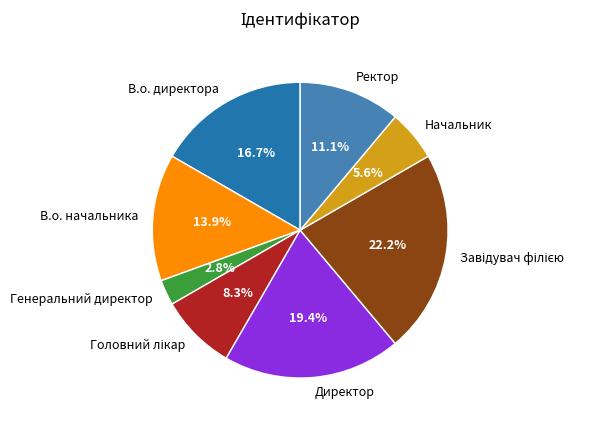

To the nearest percent, what percentage of the pie is В.о. директора?

17%